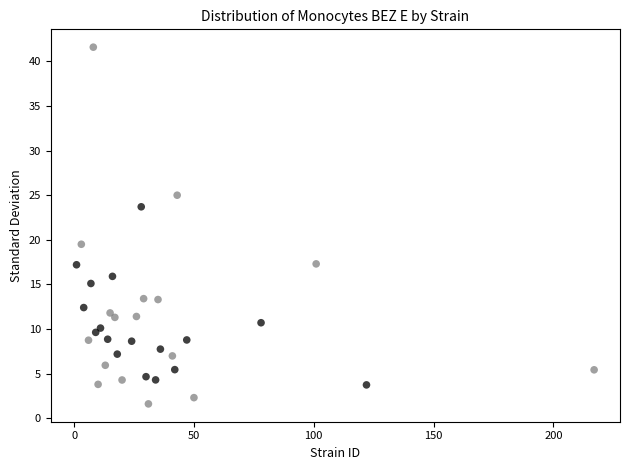

What Y value in the scatter plot is closest to 21?

19.5